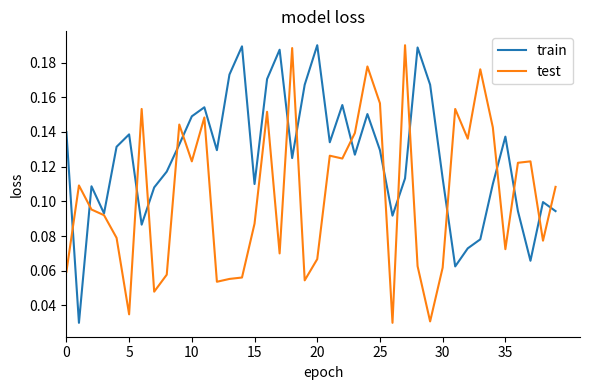

List the series in order of their overall mean, lowest first.

test, train